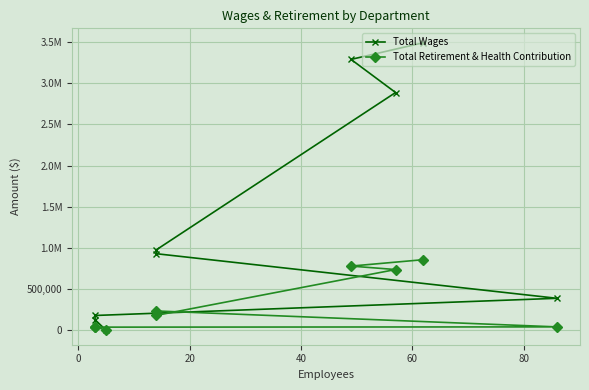

Reading right to left, transcribe all the data shown in this chart.

Total Wages: 0	127490	180425	389063	930252	977394	2887050	3289079	3491775
Total Retirement & Health Contribution: 0	45127	38840	41928	235109	181504	738131	780065	857900